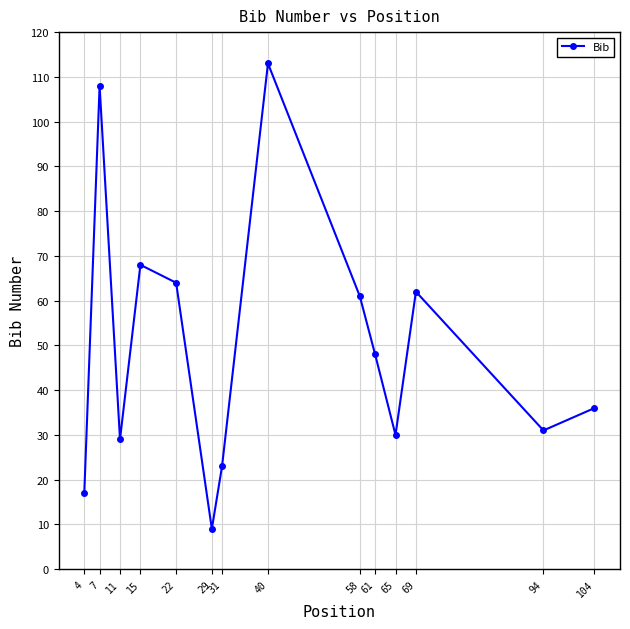

What is the sum of the values at 7 and 65?

138